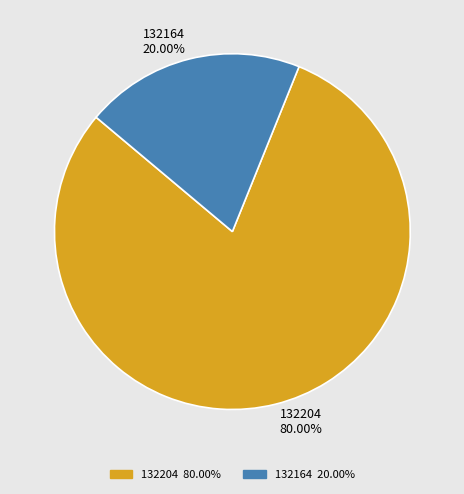

To the nearest percent, what portion does 132204 represent?

80%